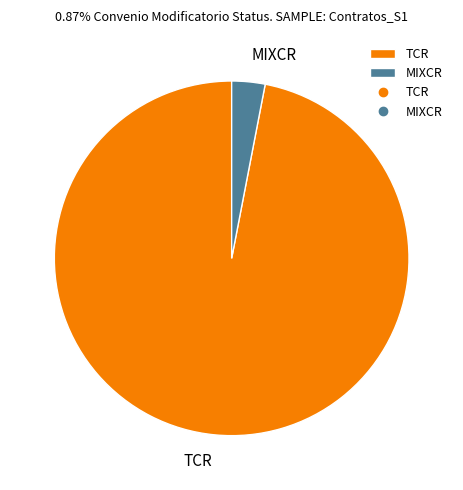

Does TCR represent more than half of the total?

Yes